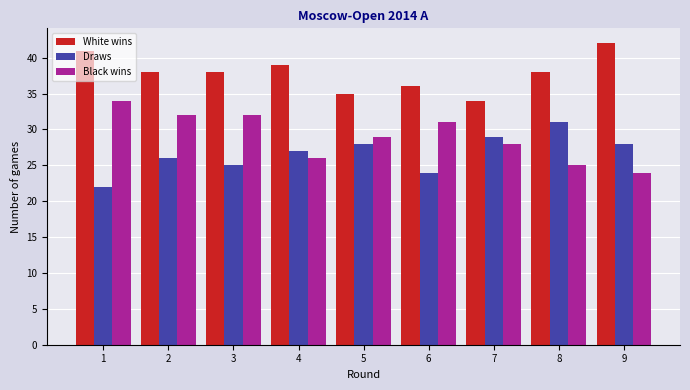

What are all the series names shown in the legend?

White wins, Draws, Black wins